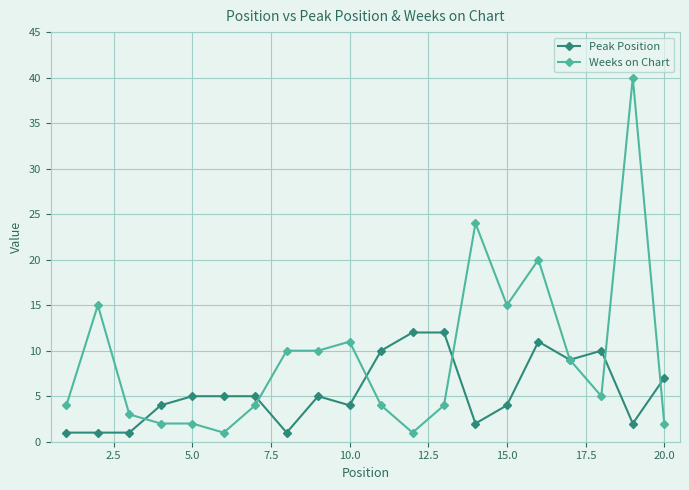

What is the highest value of the Weeks on Chart series?

40